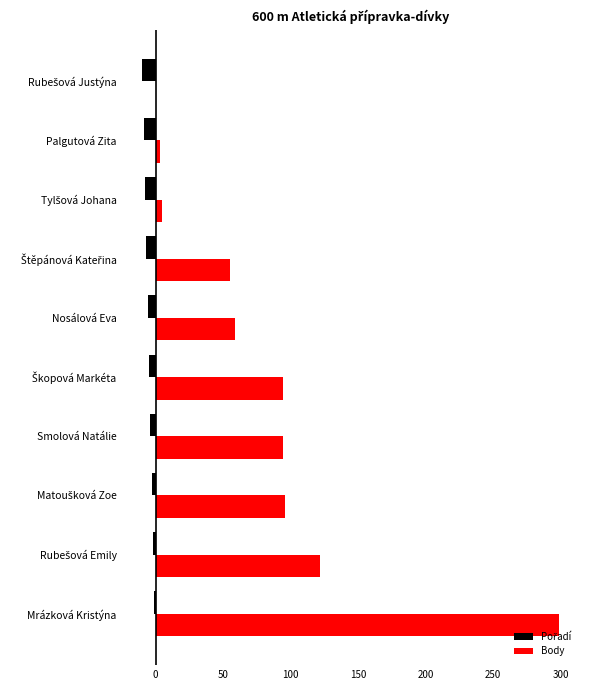

What is the sum of all Body values?

827